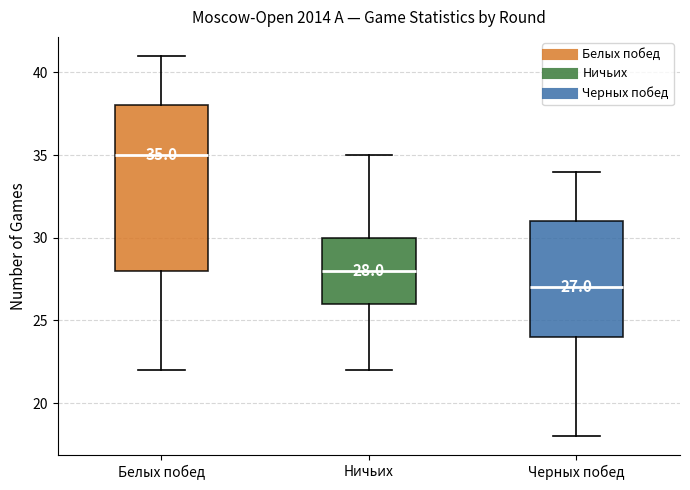

Which box's median line is the lowest?

Черных побед